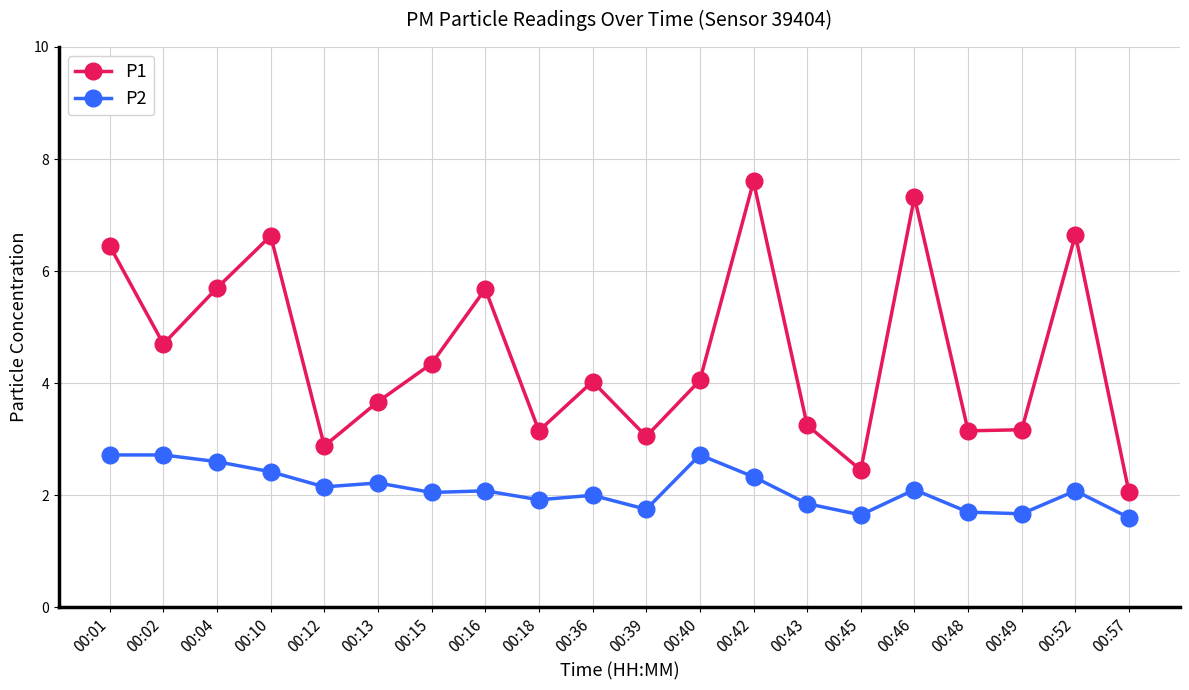

True or false: P1 has a value of 3.0 at 00:39.

True